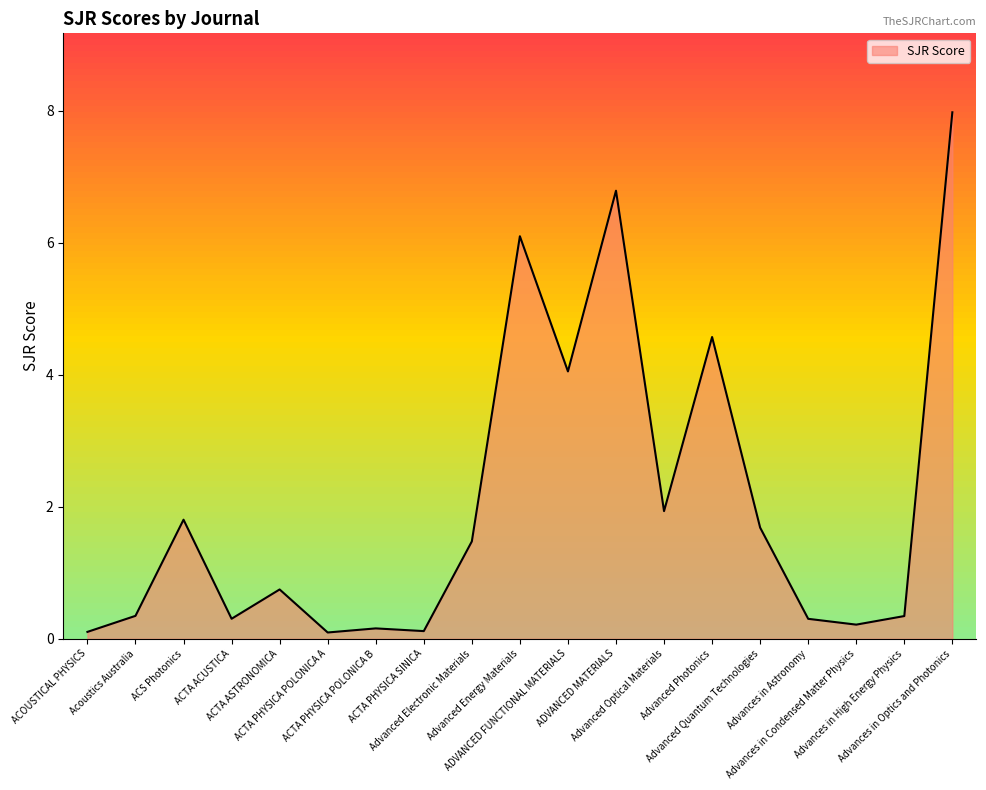

Where is the first local minimum?

ACTA ACUSTICA